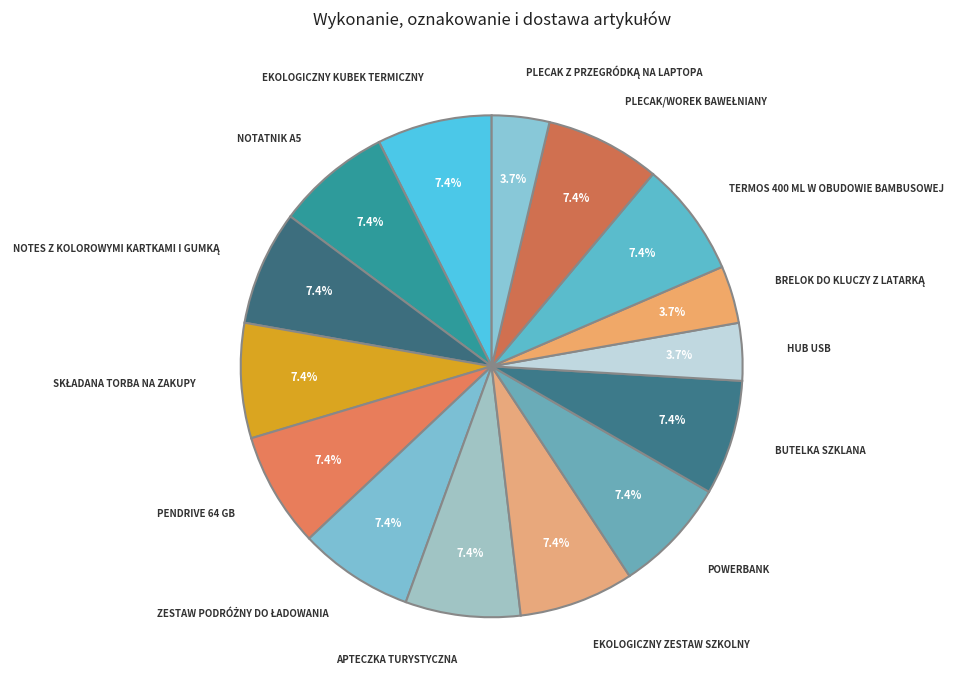

How many slices are in this pie chart?

15